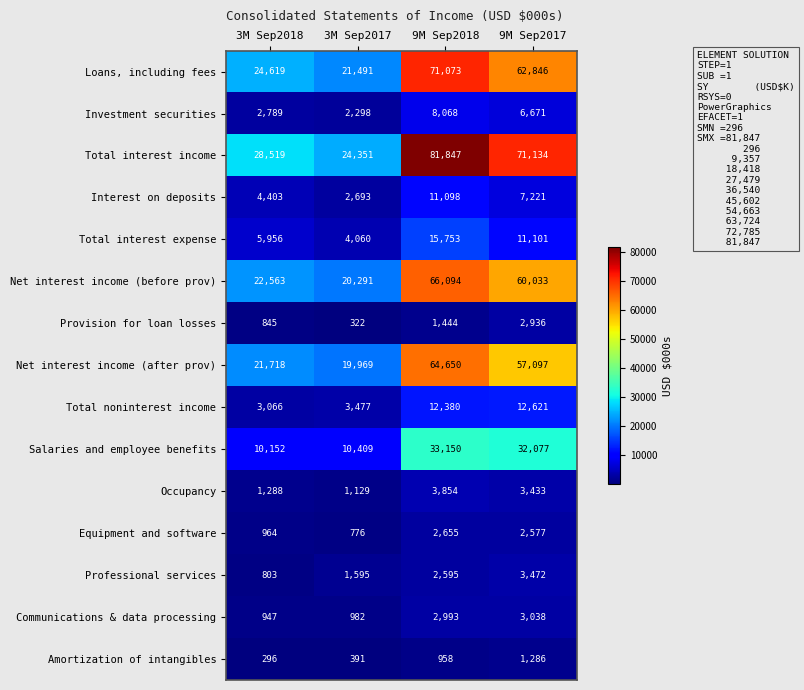

What is the minimum value shown in the chart?

296